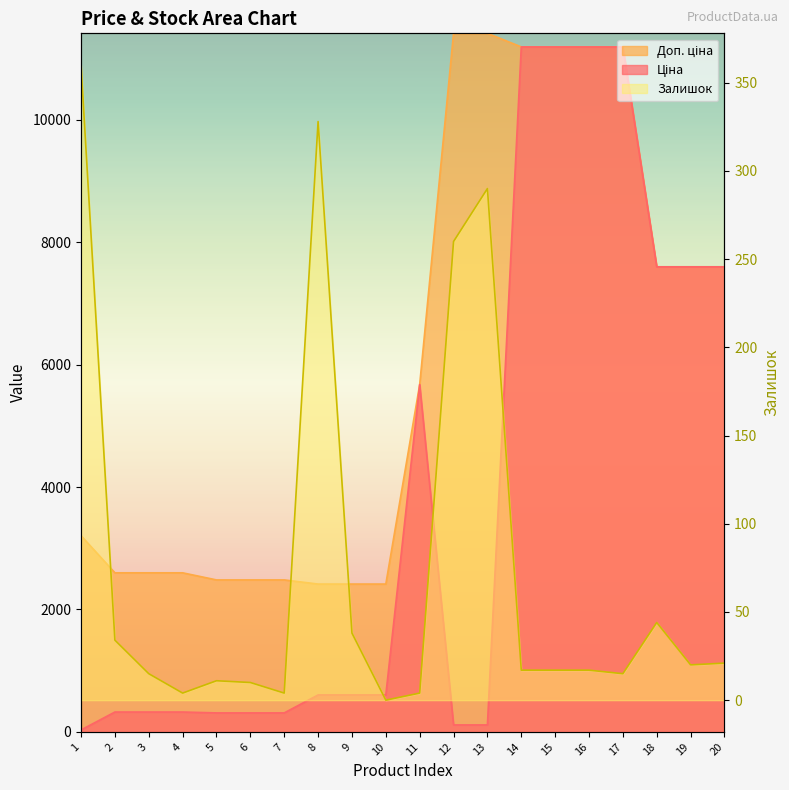

The value of Доп. ціна at 12 is 7325.4. True or false?

False